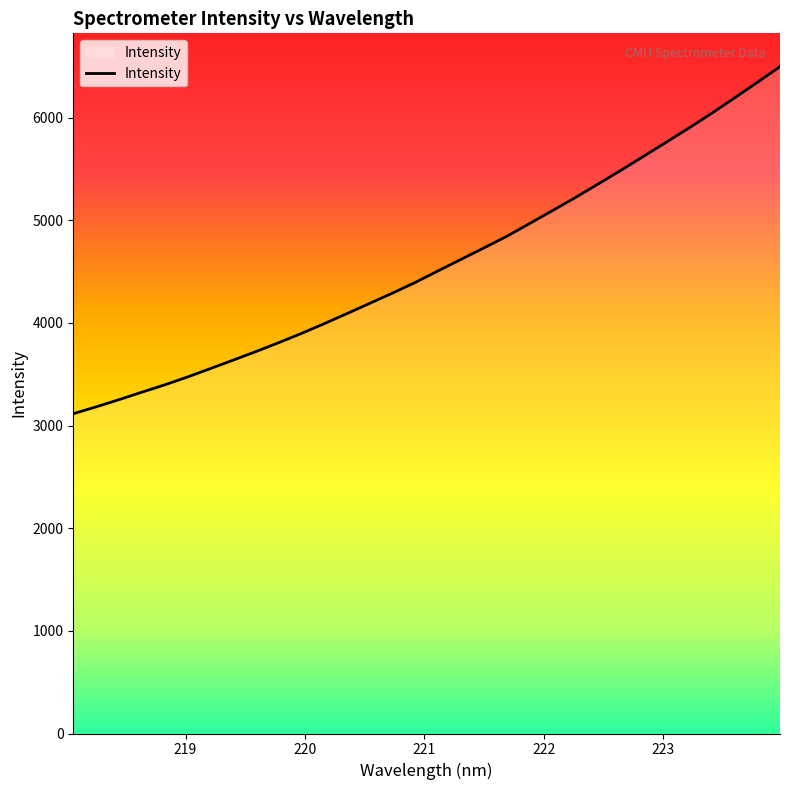

What is the smallest value displayed?

3115.5